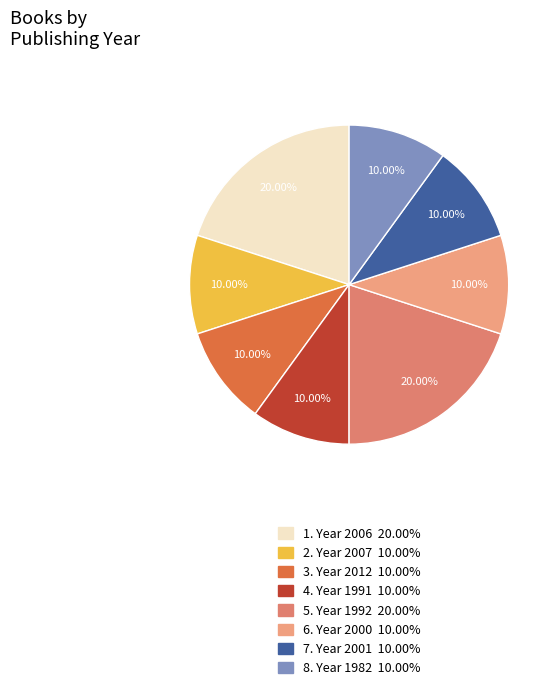

How many slices are in this pie chart?

8